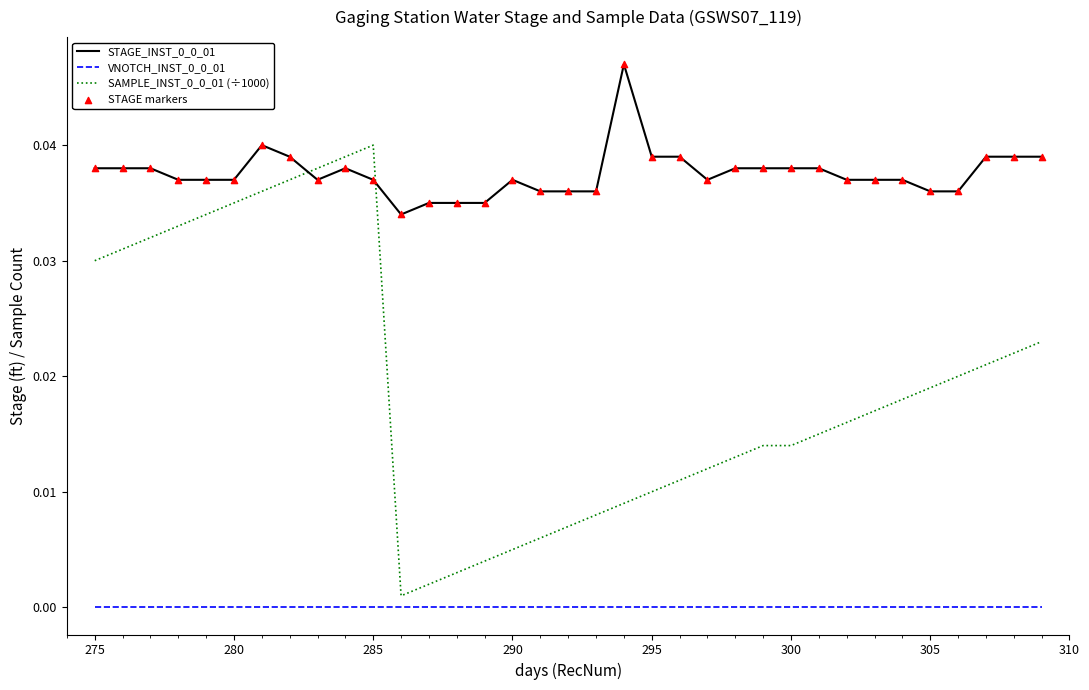

True or false: SAMPLE_INST_0_0_01 (÷1000) and STAGE_INST_0_0_01 cross at least once.

True